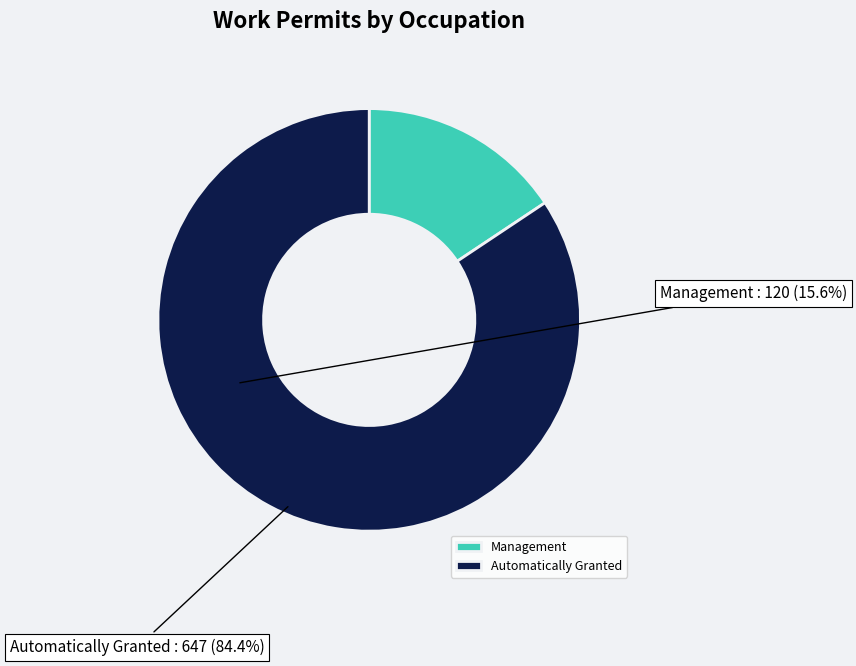

Is it true that Management is 16% of the pie?

True